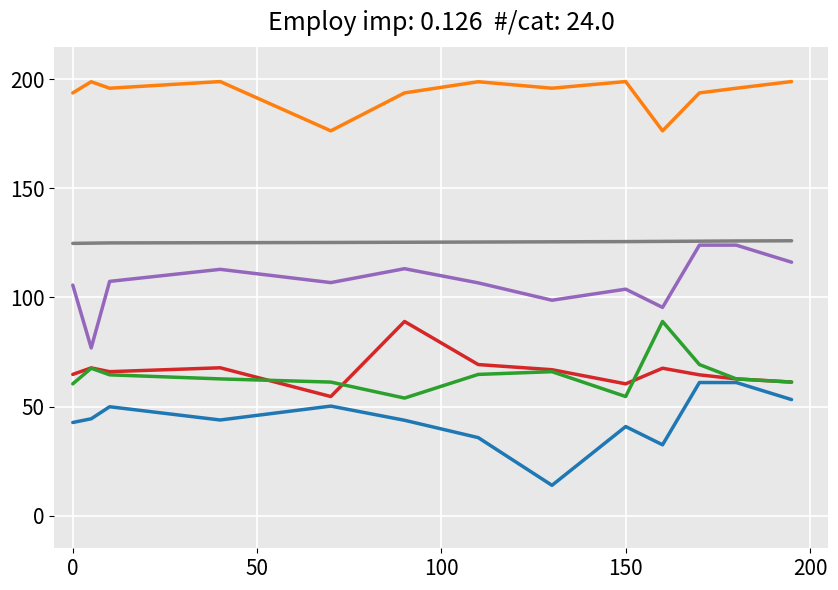

What is the maximum value shown in the chart?

199.0